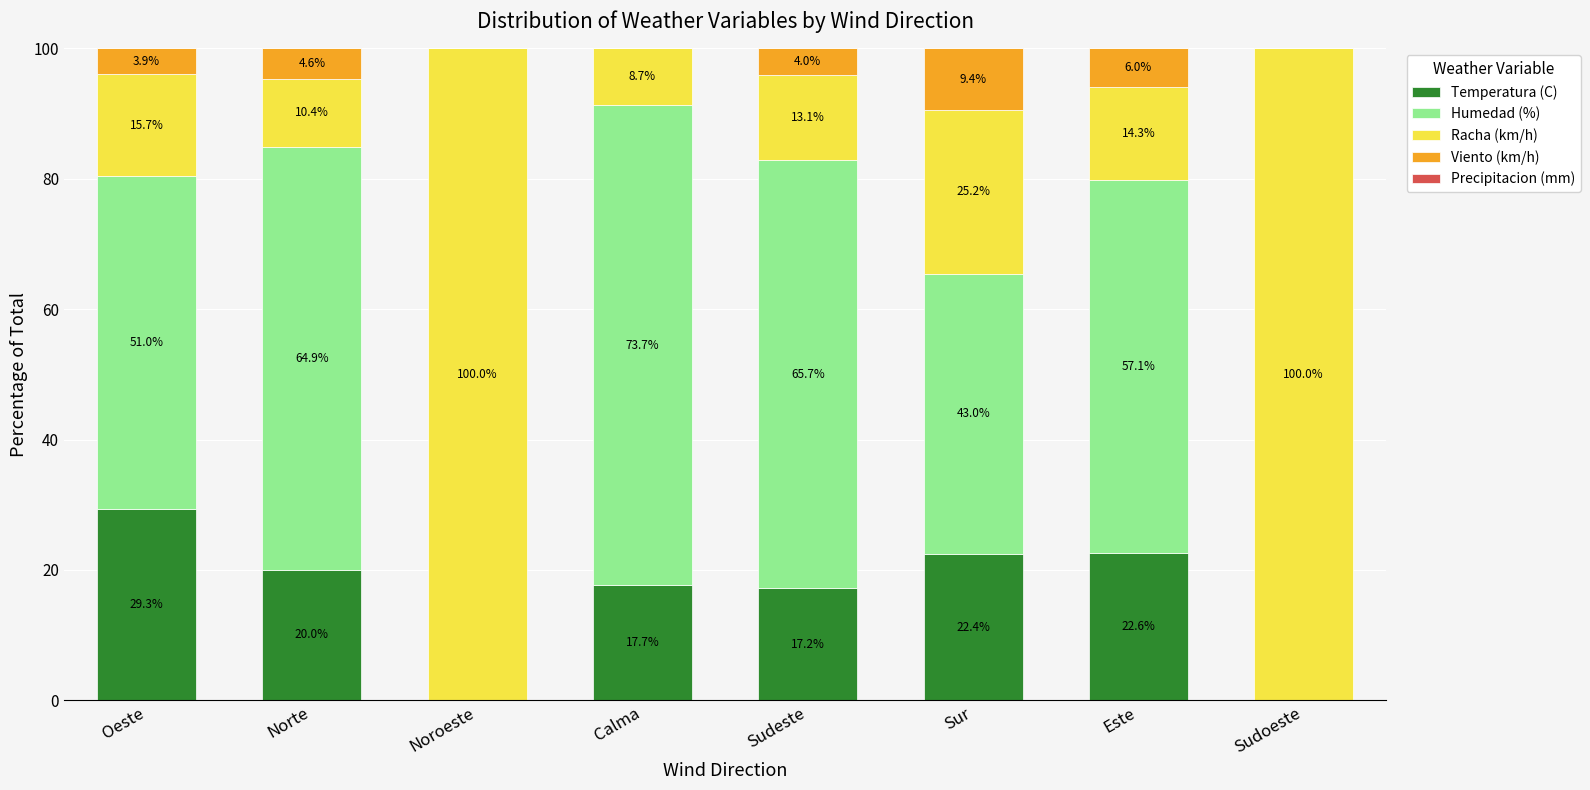

What is the sum of all Temperatura (C) values?

129.2